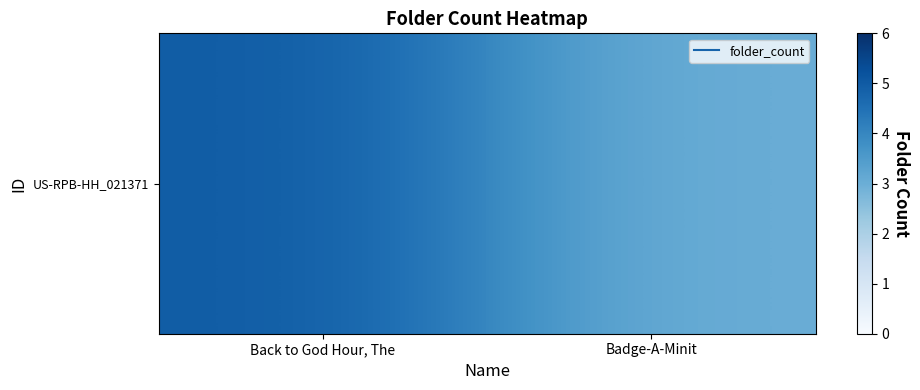

Is it true that the value at Badge-A-Minit is 3?

True